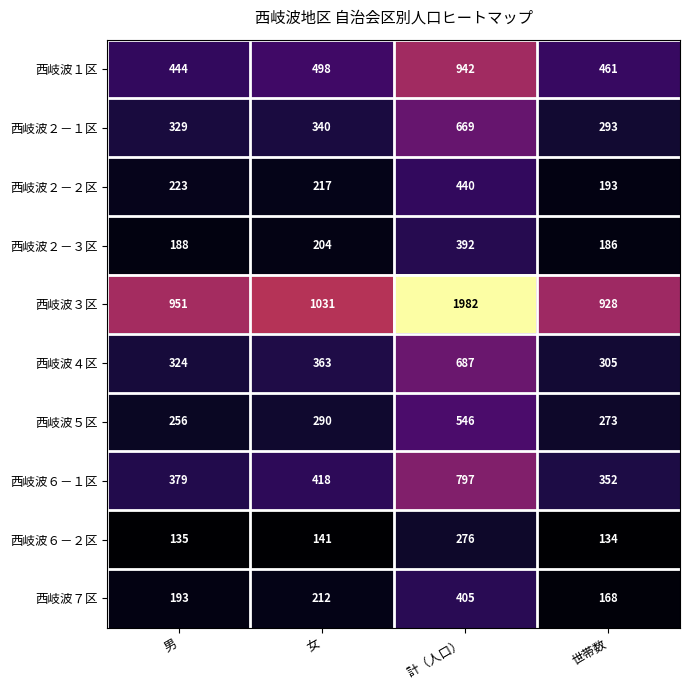

True or false: 西岐波６－２区 has a value of 135 at 男.

True